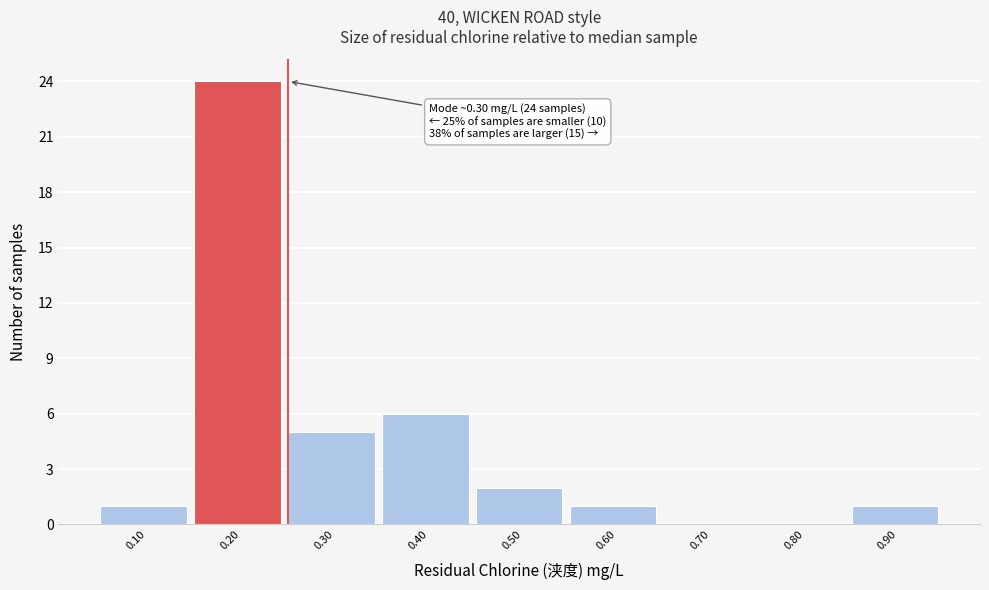

Reading left to right, extract all data points from this chart.

0.10=1	0.20=24	0.30=5	0.40=6	0.50=2	0.60=1	0.70=0	0.80=0	0.90=1